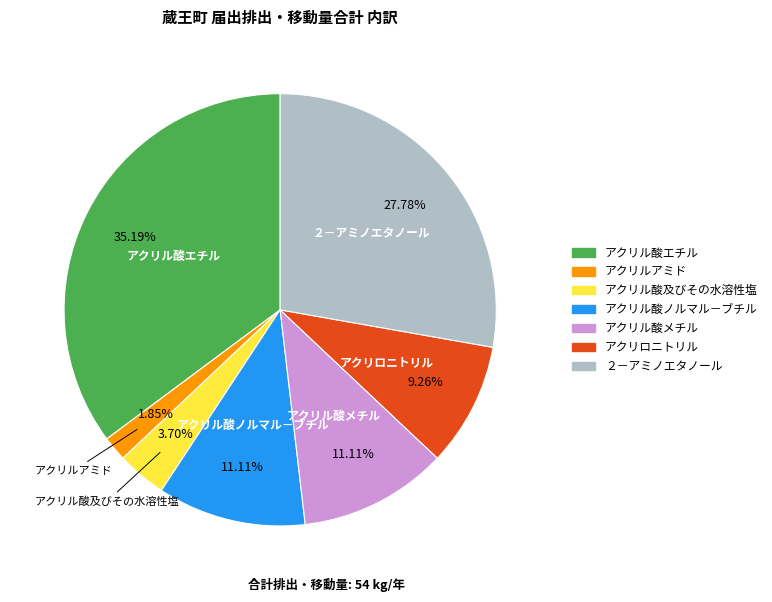

To the nearest percent, what is the difference between the アクリル酸及びその水溶性塩 and ２－アミノエタノール slice percentages?

24%